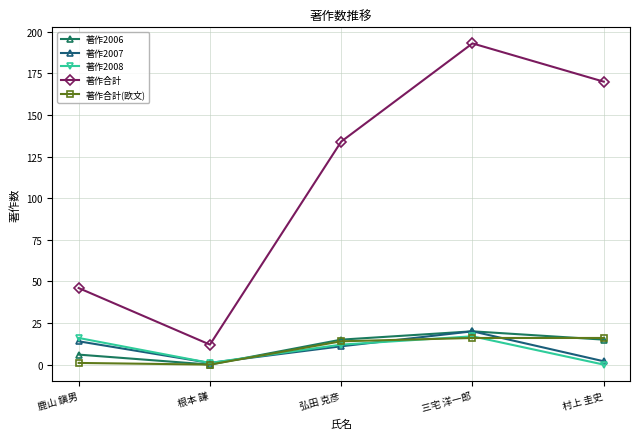

What is the difference between the maximum and second lowest values in the 著作2007 series?

18